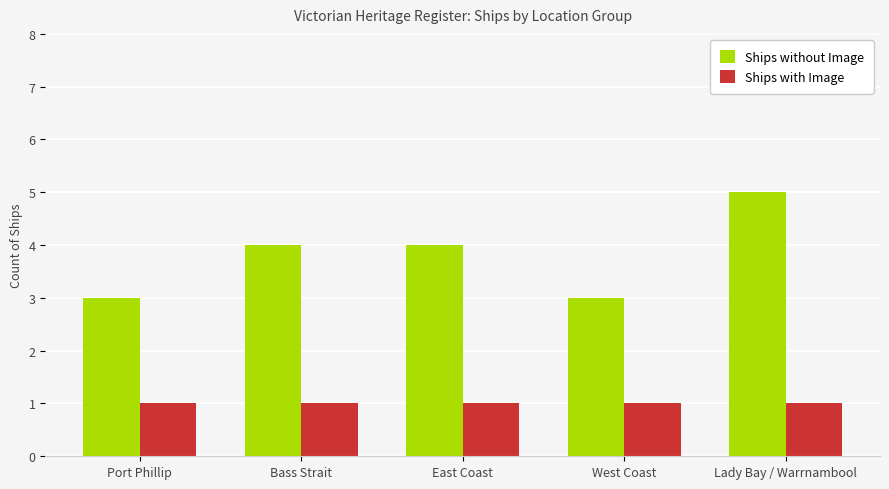

Is the value of Ships without Image at Bass Strait greater than the value of Ships with Image at West Coast?

Yes